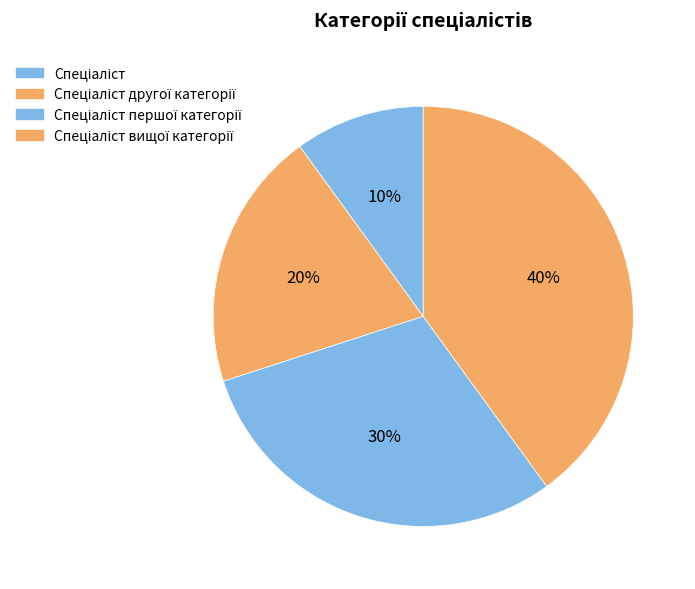

To the nearest percent, what is the difference between the largest and smallest slice percentages?

30%